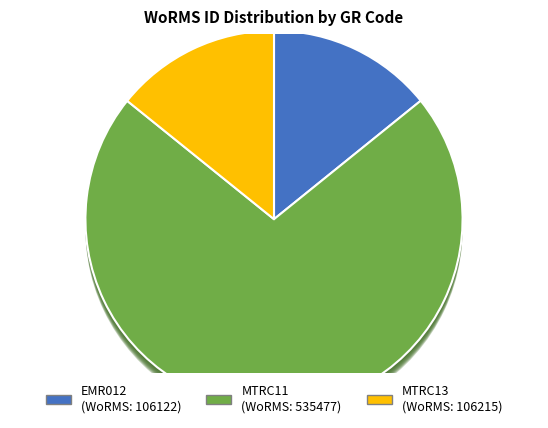

What is the change in value from EMR012 to MTRC11?

+429355